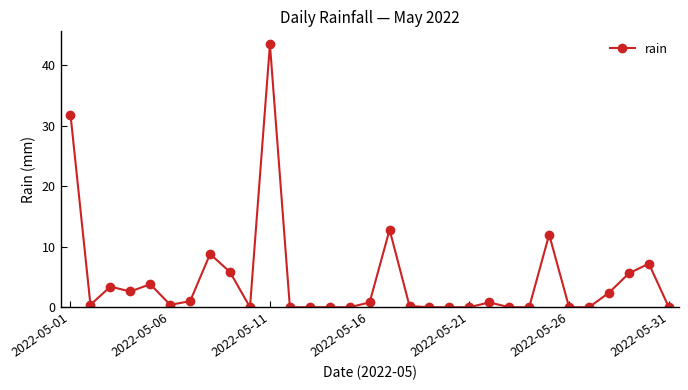

What is the greatest value displayed?

43.4